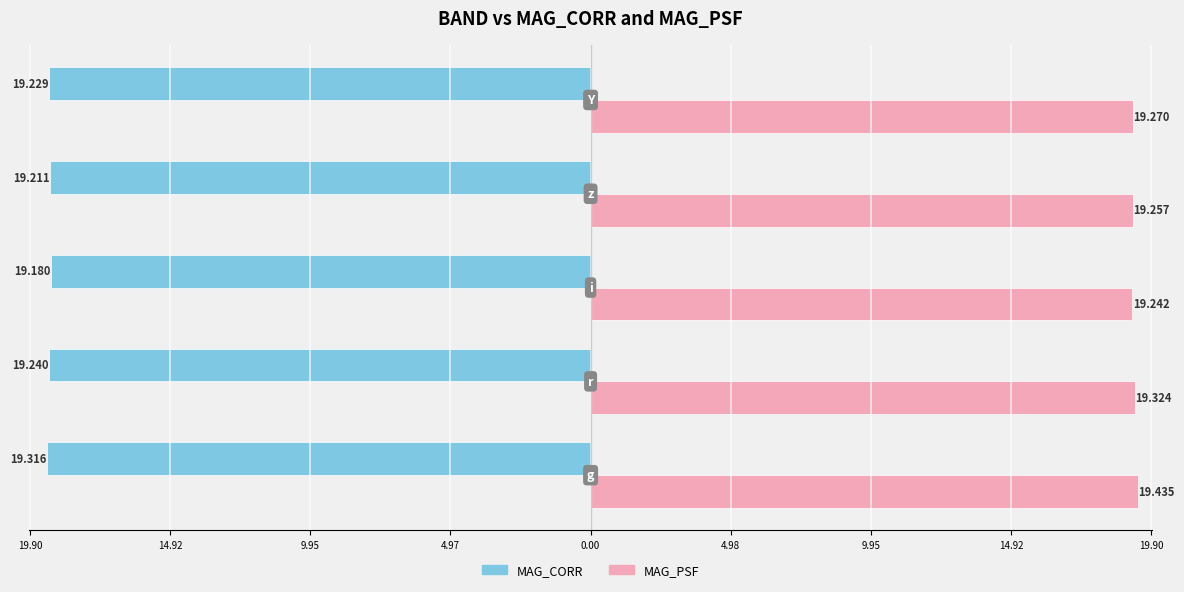

What is the lowest value of the MAG_CORR series?

-19.3